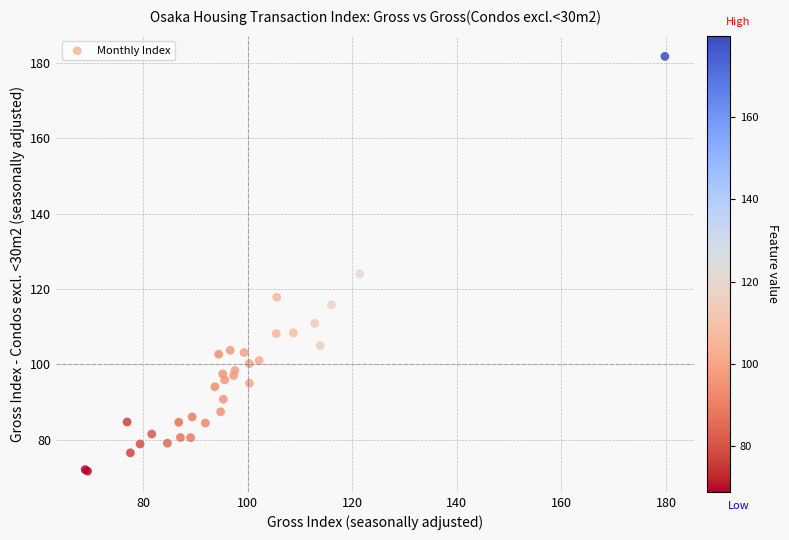

What Y value in the scatter plot is closest to 126?

124.1